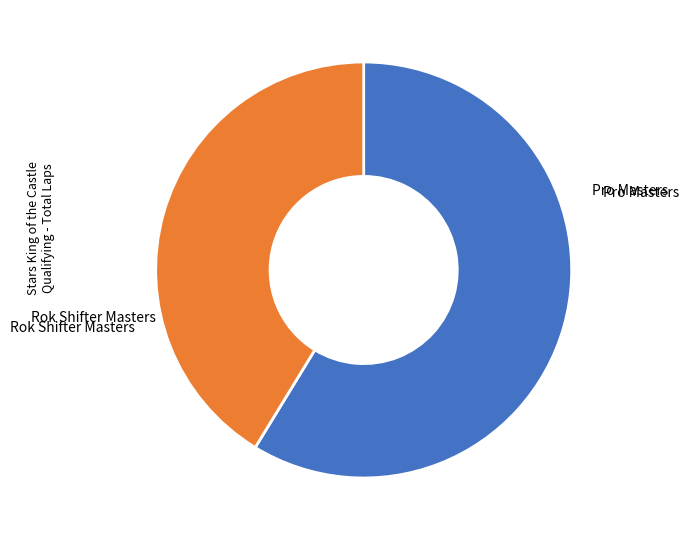

Which category has the biggest portion of the pie?

Pro Masters